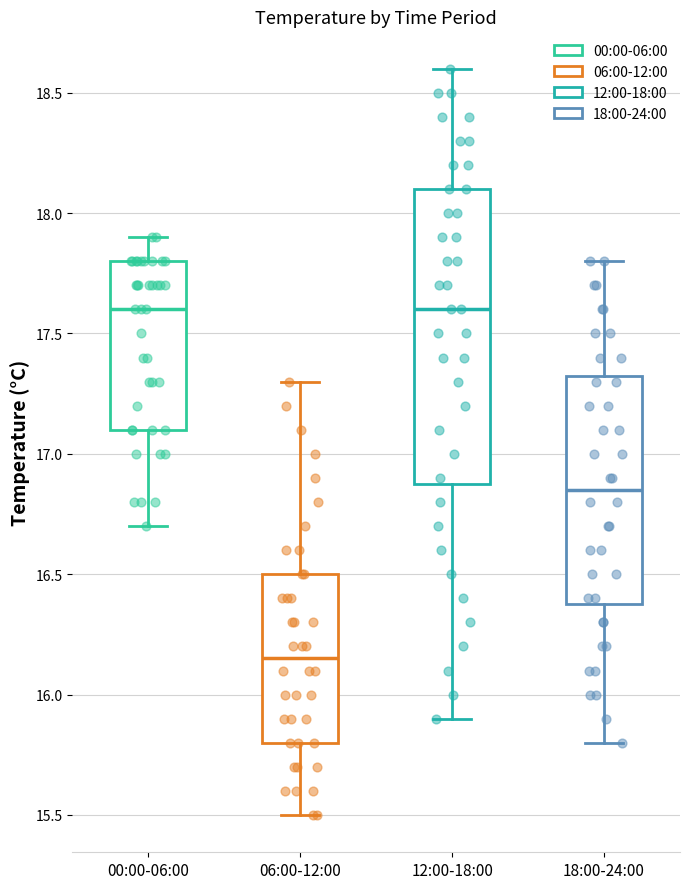

Where is the lower edge of the box for 18:00-24:00 on the y-axis? The values are not printed on the chart, so give them approximately, as read against the axis.

16.40